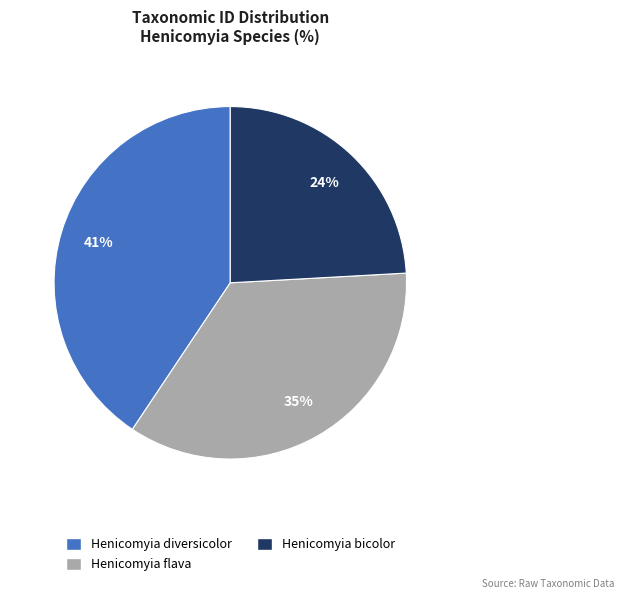

Combined, do Henicomyia diversicolor and Henicomyia bicolor account for over 50%?

Yes